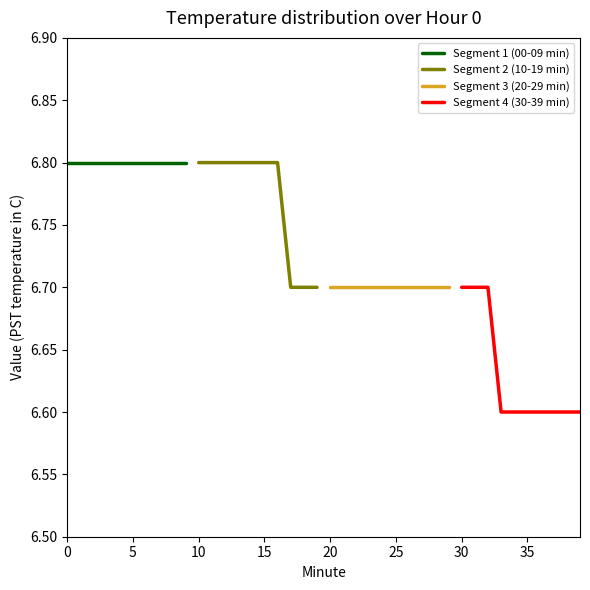

True or false: Segment 1 (00-09 min) and Segment 4 (30-39 min) intersect in this chart.

False